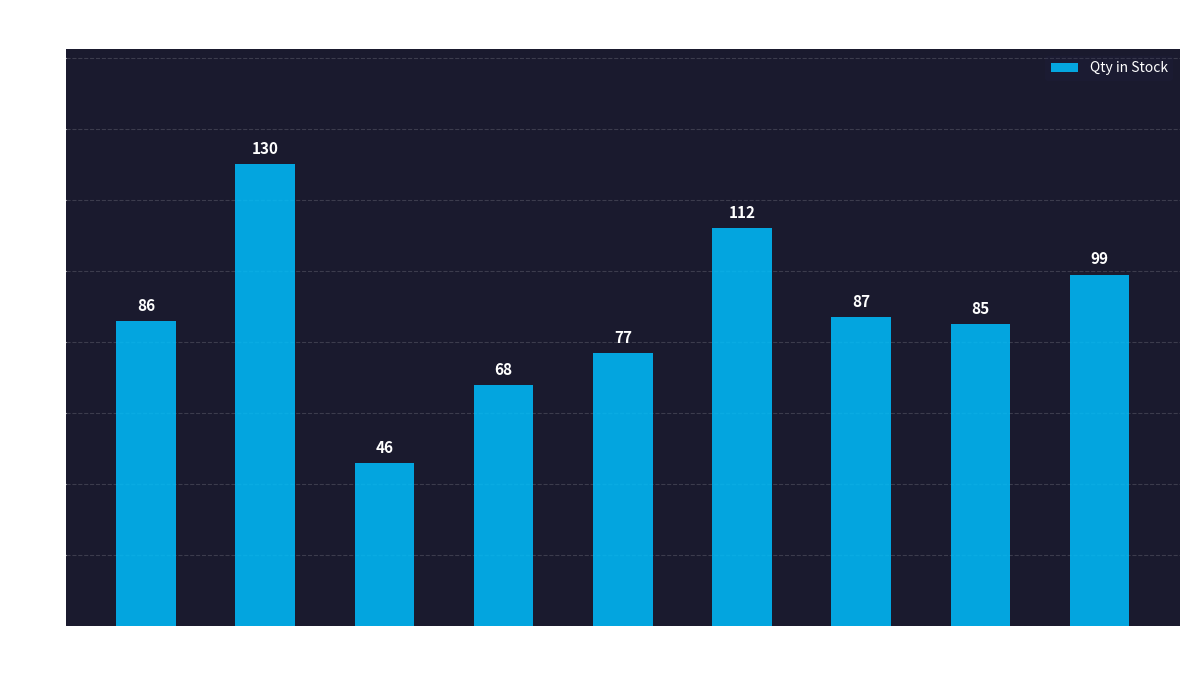

What value does the data have at 107-5U-AWSS, to the nearest 10?

80